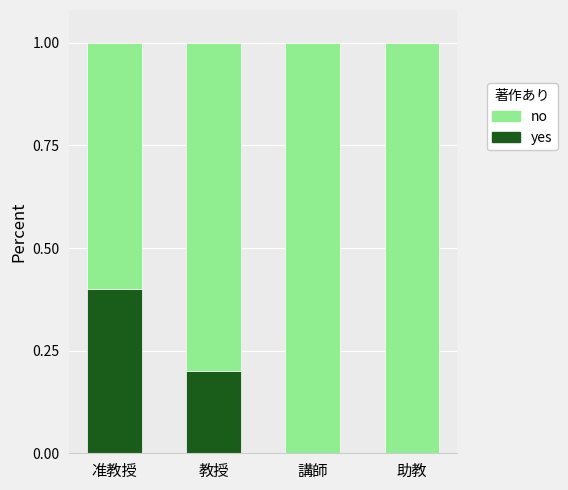

What is the total value across all series at 講師?

1.0